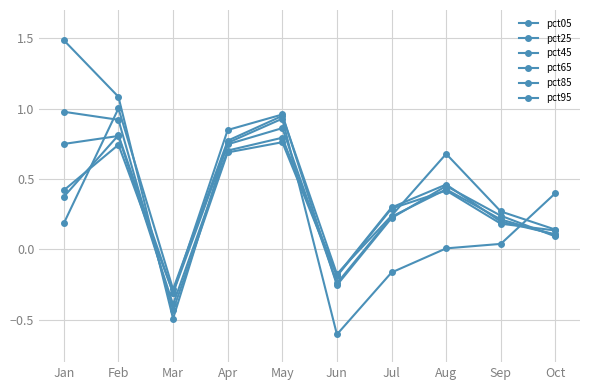

True or false: pct45 and pct25 intersect in this chart.

True